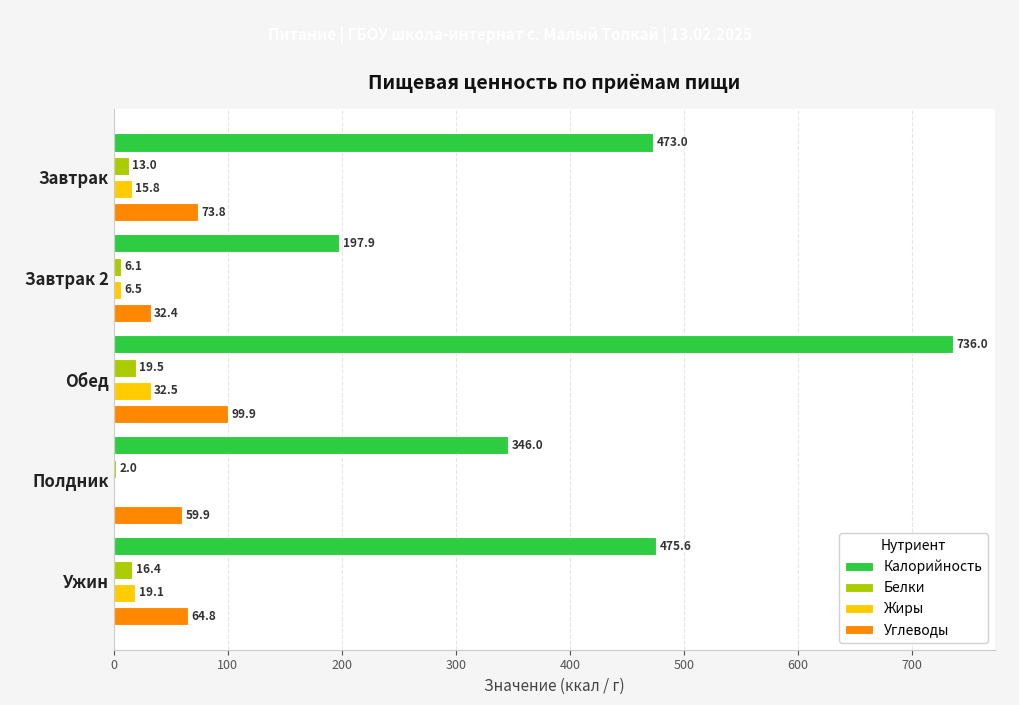

At which category does the chart reach its peak across all series?

Обед